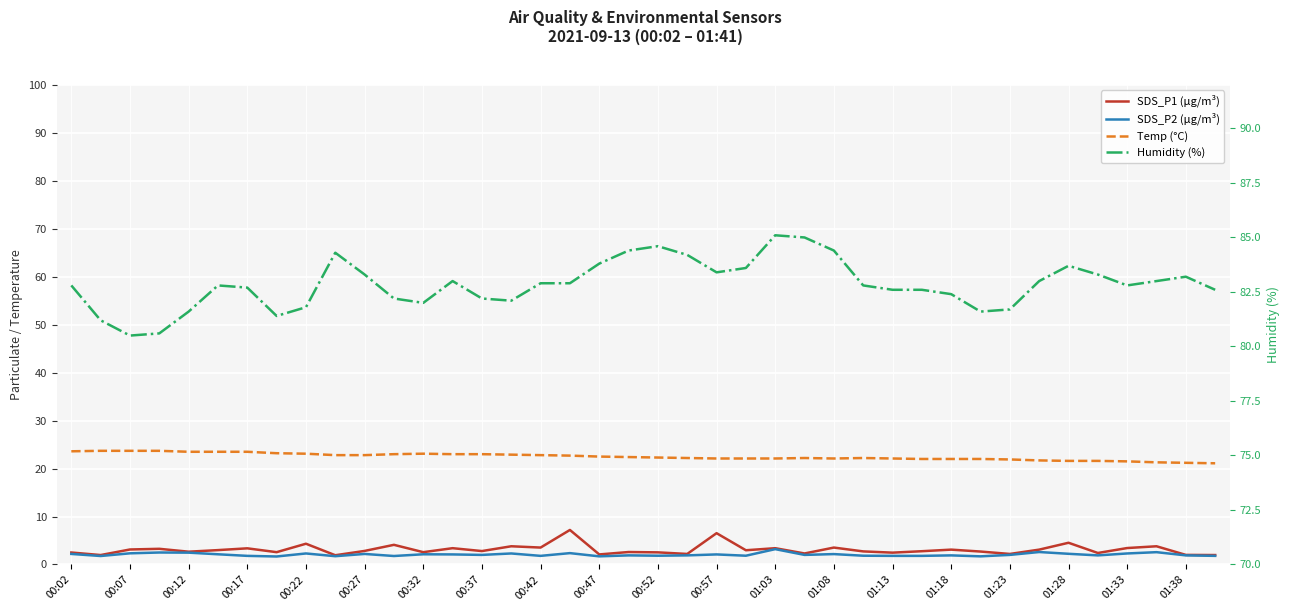

True or false: Humidity (%) and SDS_P2 (µg/m³) intersect in this chart.

False